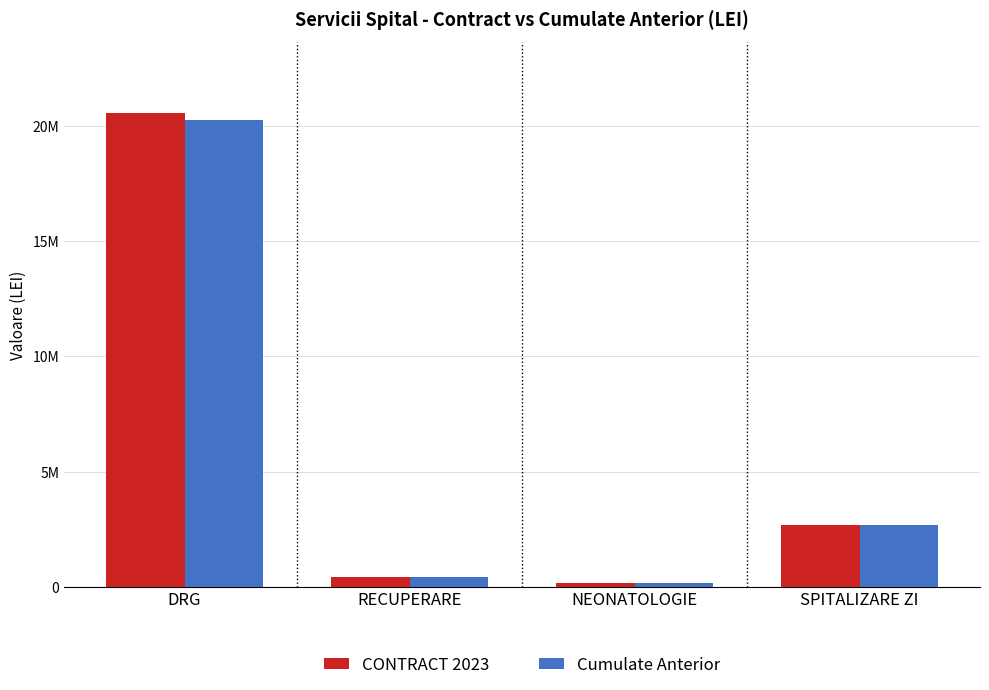

What is the difference between the second highest and second lowest values in the CONTRACT 2023 series?

2213189.0